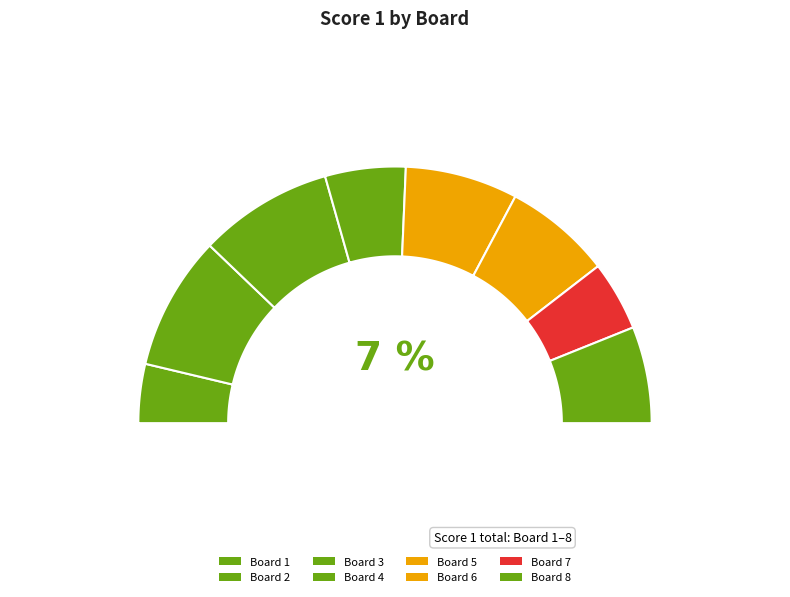

Is there any slice that represents more than half of the pie?

No